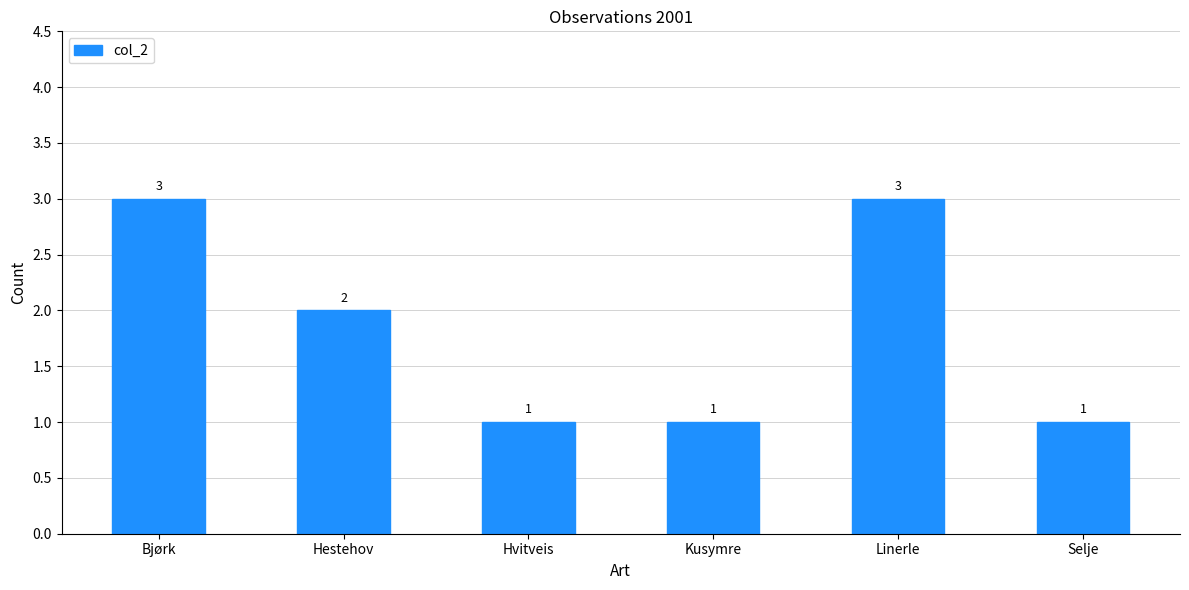

What is the minimum value shown in the chart?

1